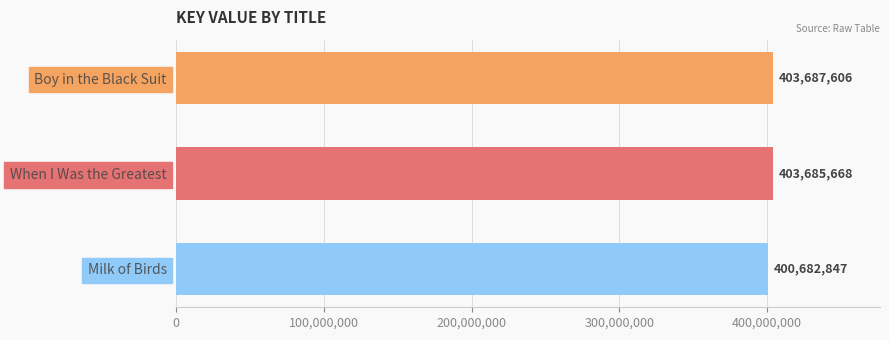

True or false: the data shows 400682847 at Milk of Birds.

True